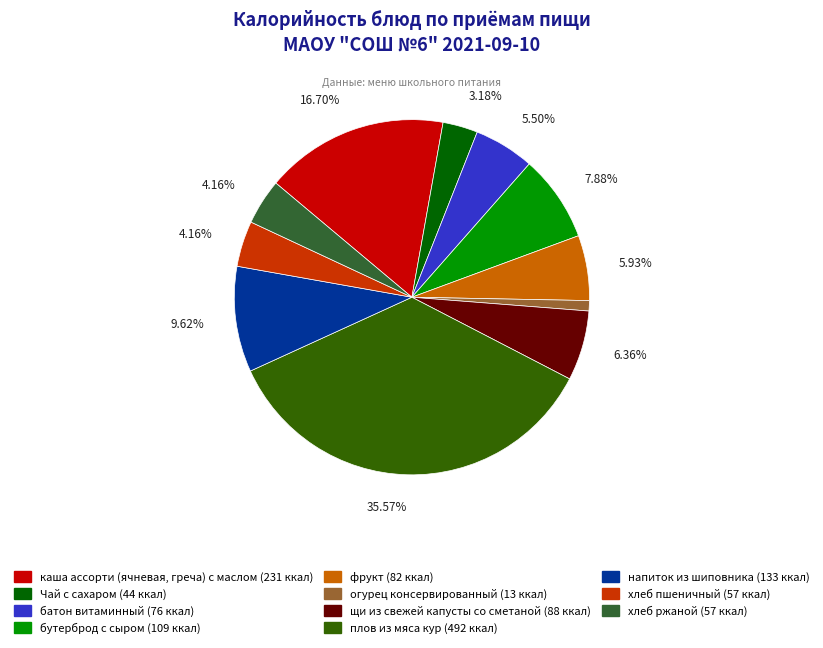

Does any single category account for the majority?

No